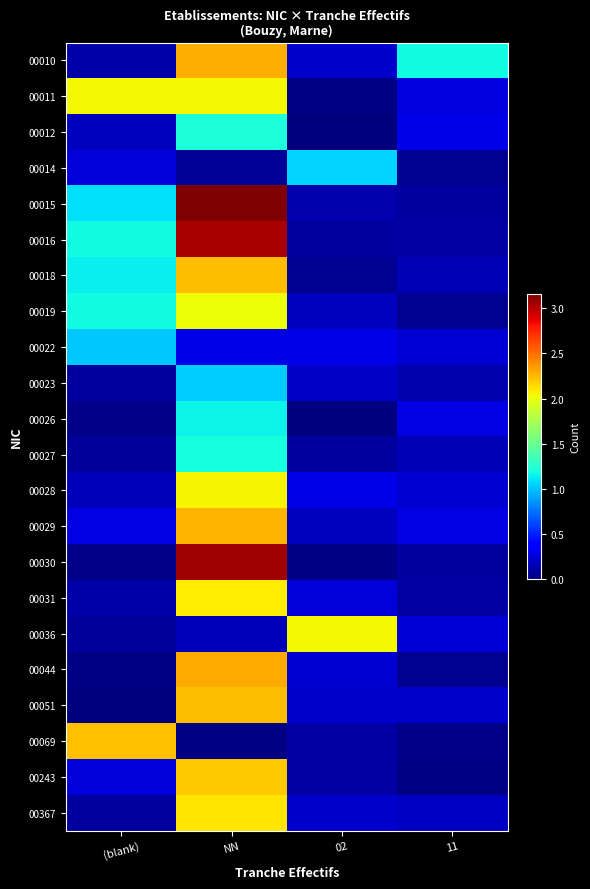

At how many categories does at least one series exceed 1?

4